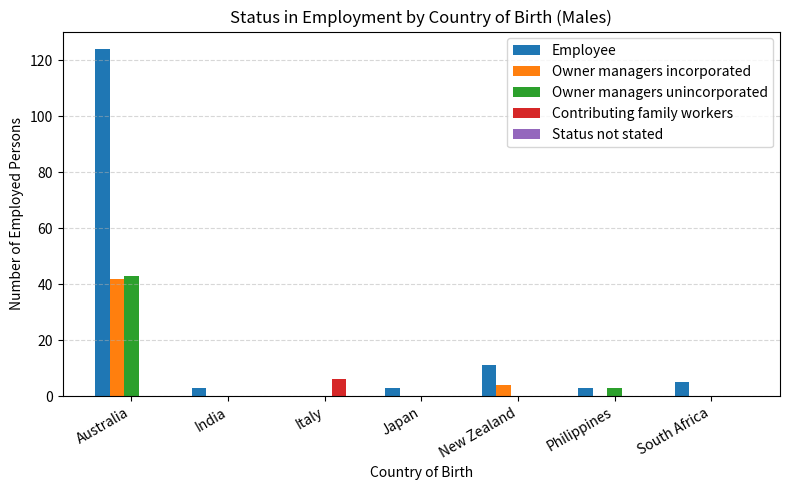

Count the number of data series in this chart.

4